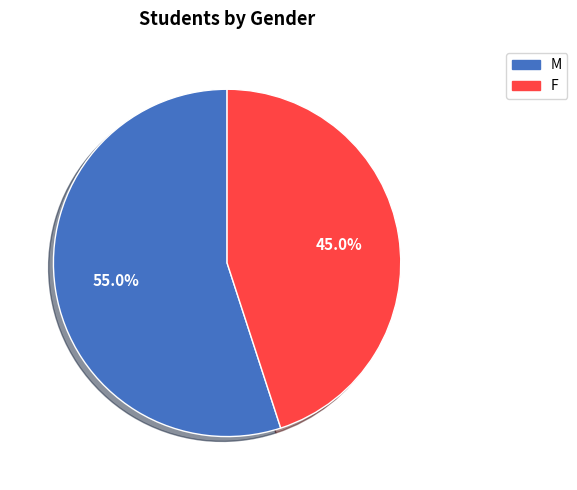

How many segments does this pie chart have?

2